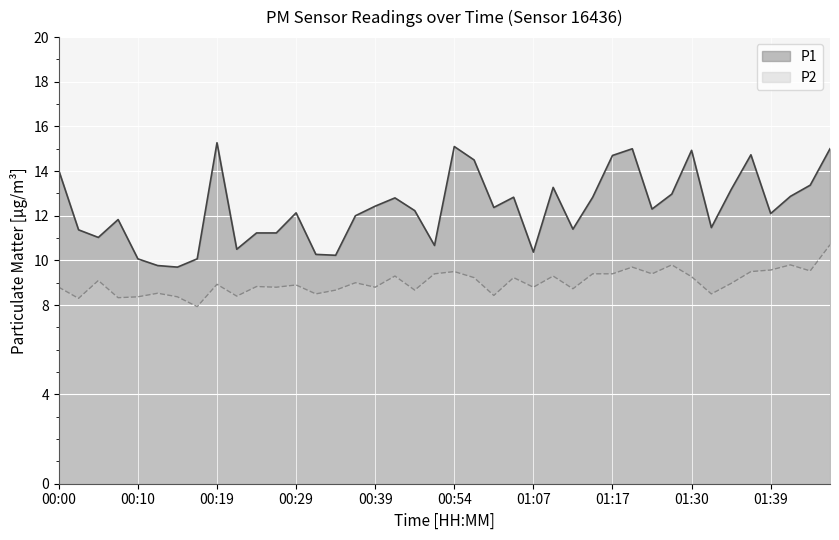

What is the label of the 15th point from the left?

00:34